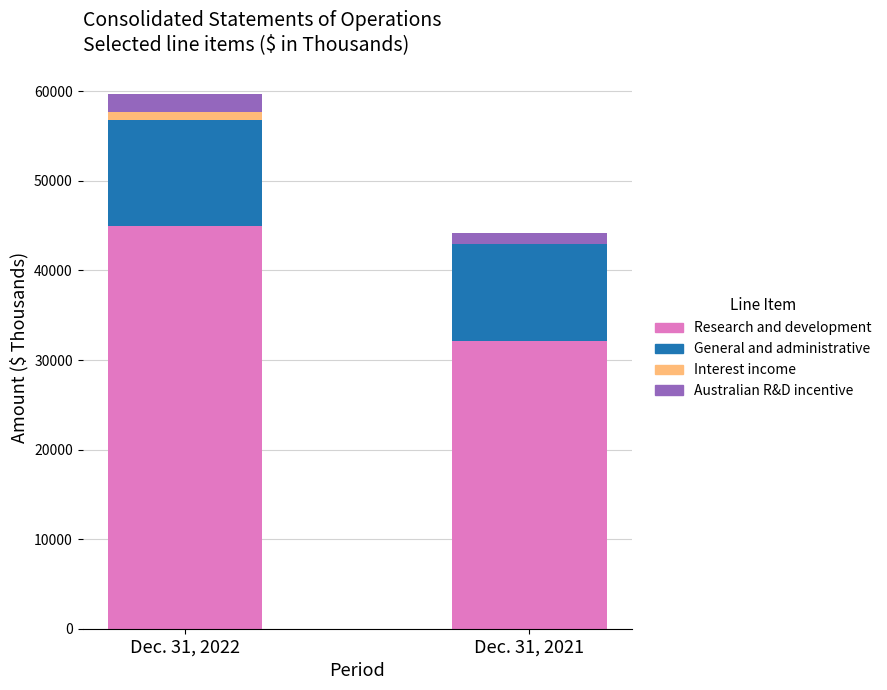

True or false: Research and development has a value of 44965 at Dec. 31, 2022.

True